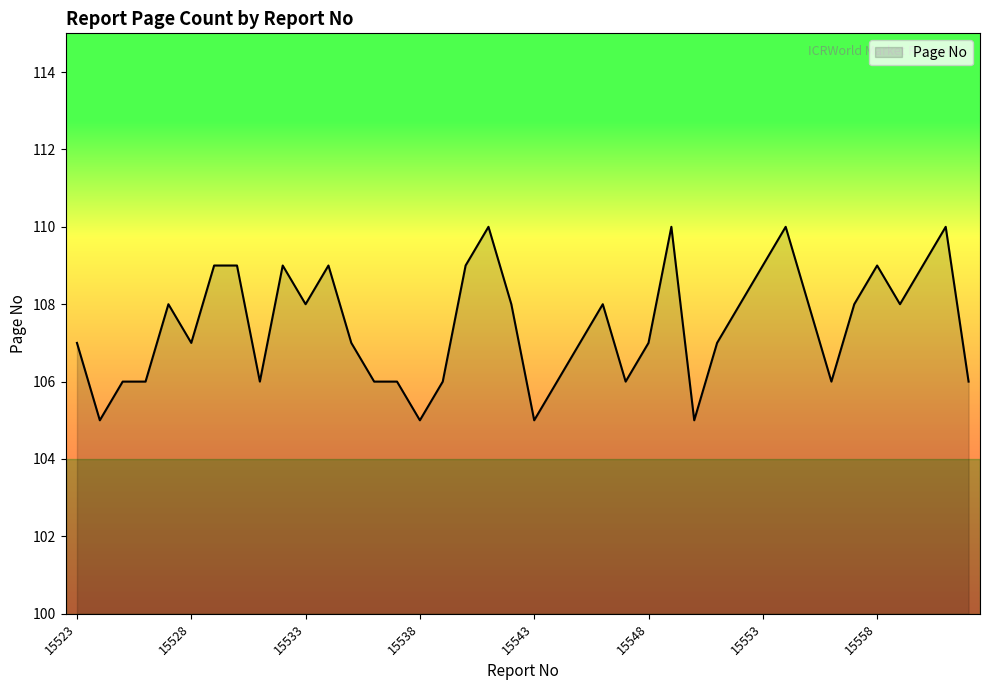

True or false: there are more than 2 points higher than both neighbors.

True